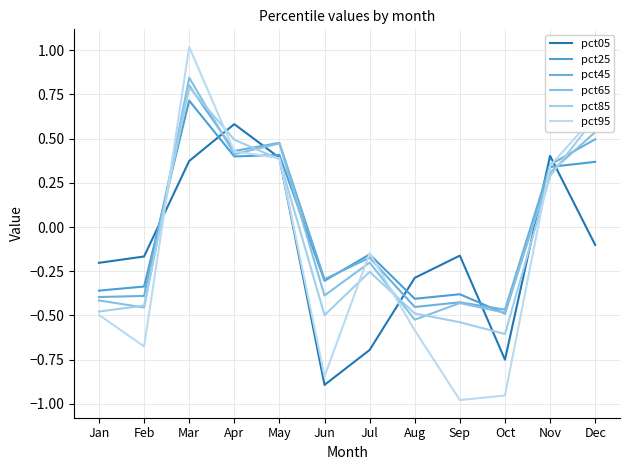

Where is pct25 nearest to the value 0?

Jul